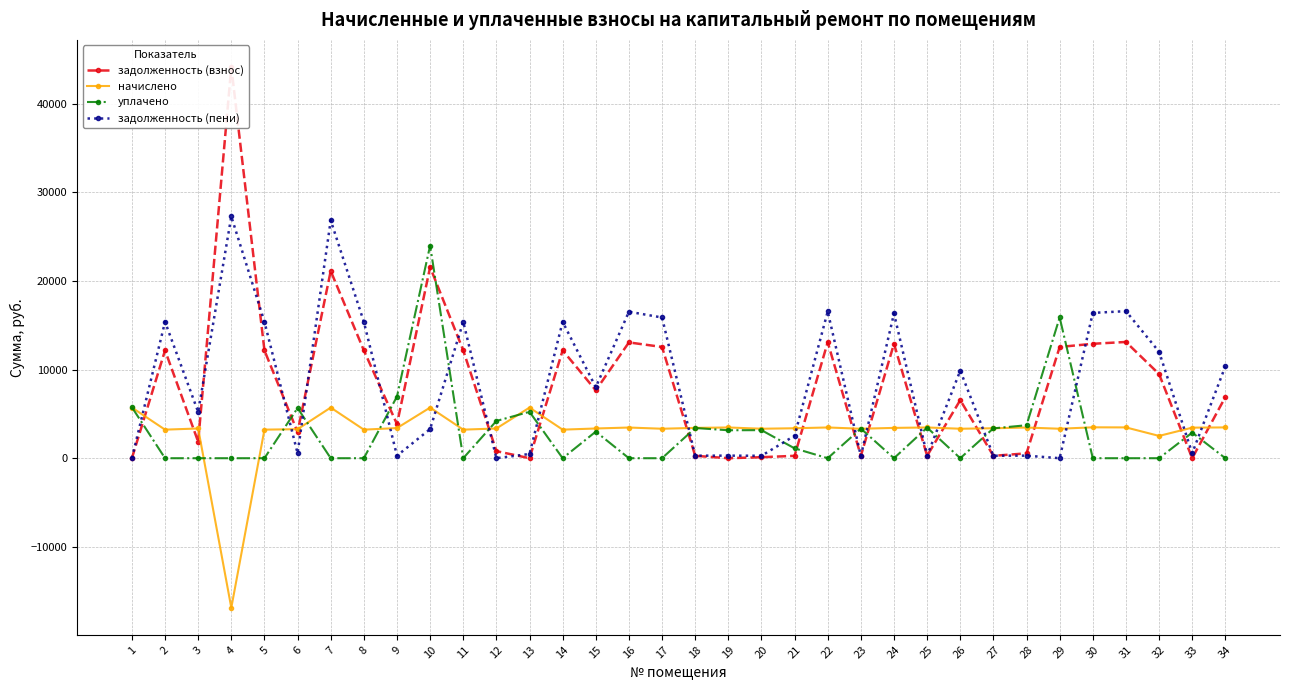

At which category is the sum across all series the highest?

10